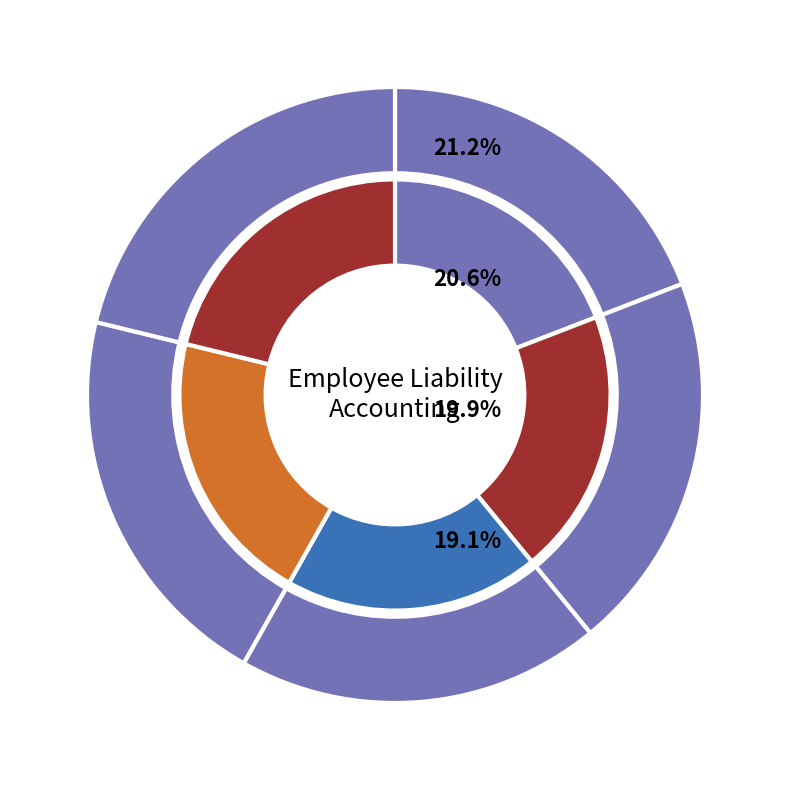

Does any single category account for the majority?

No